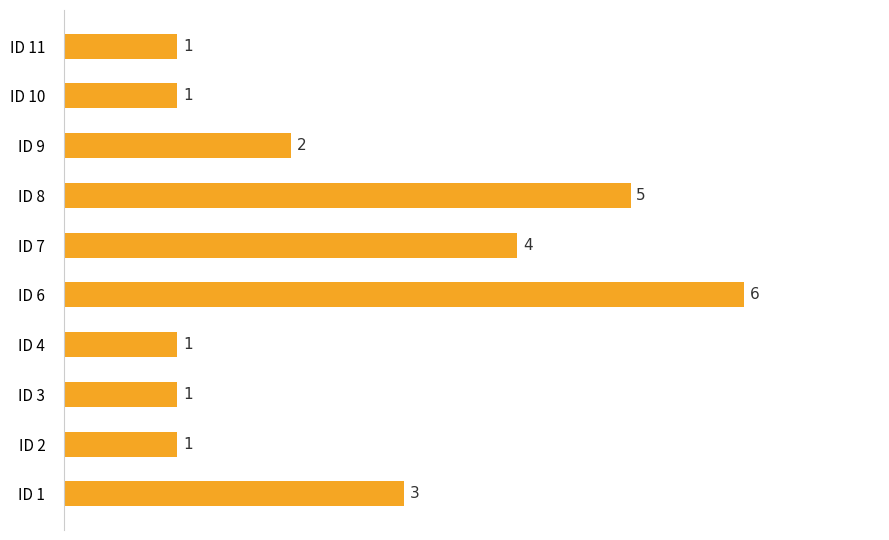

Reading top to bottom, what are all the values shown in this chart?

ID 11=1	ID 10=1	ID 9=2	ID 8=5	ID 7=4	ID 6=6	ID 4=1	ID 3=1	ID 2=1	ID 1=3